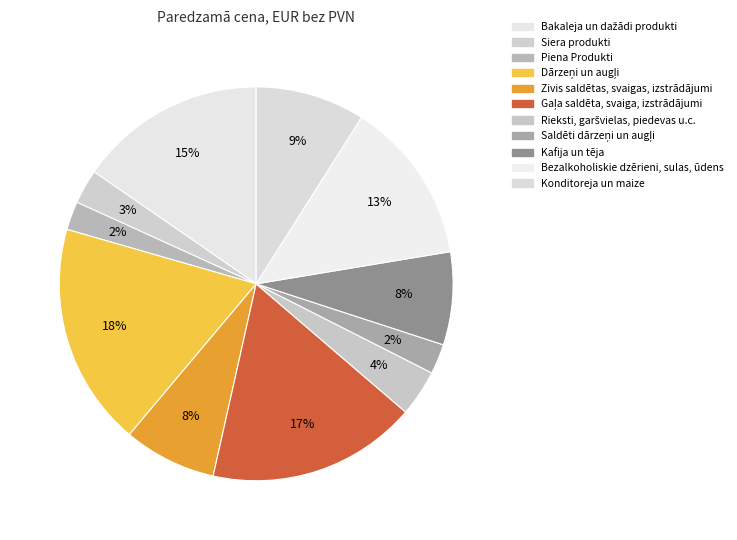

How many slices are in this pie chart?

11